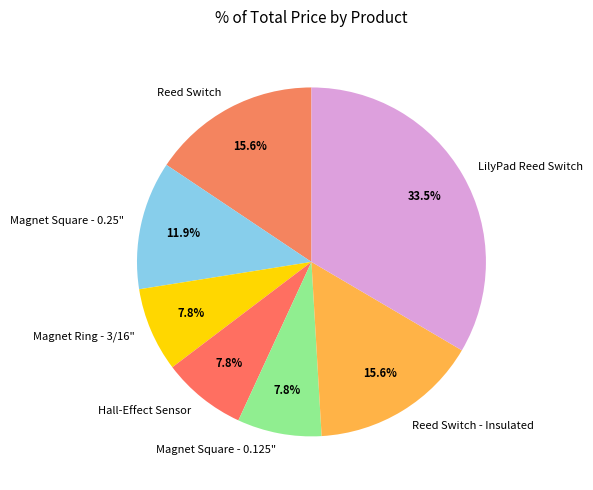

What is the largest slice in the pie chart?

LilyPad Reed Switch